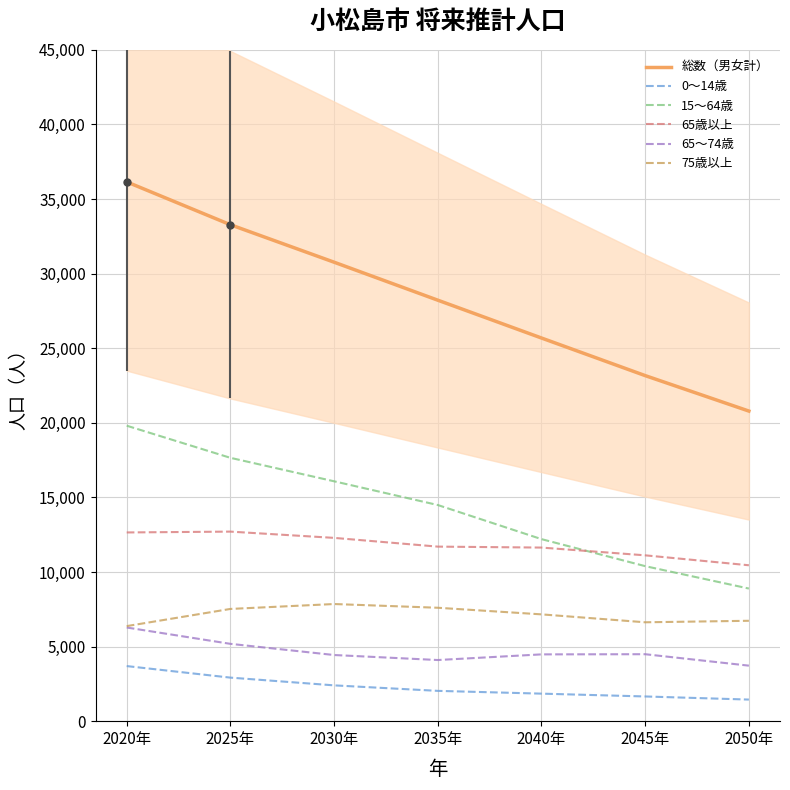

Reading left to right, transcribe all the data shown in this chart.

総数（男女計）: 36149	33277	30765	28219	25683	23163	20786
0～14歳: 3693	2919	2400	2031	1845	1656	1447
15～64歳: 19806	17652	16079	14488	12202	10391	8889
65歳以上: 12650	12706	12286	11700	11636	11116	10450
65～74歳: 6278	5183	4434	4098	4477	4488	3721
75歳以上: 6372	7523	7852	7602	7159	6628	6729